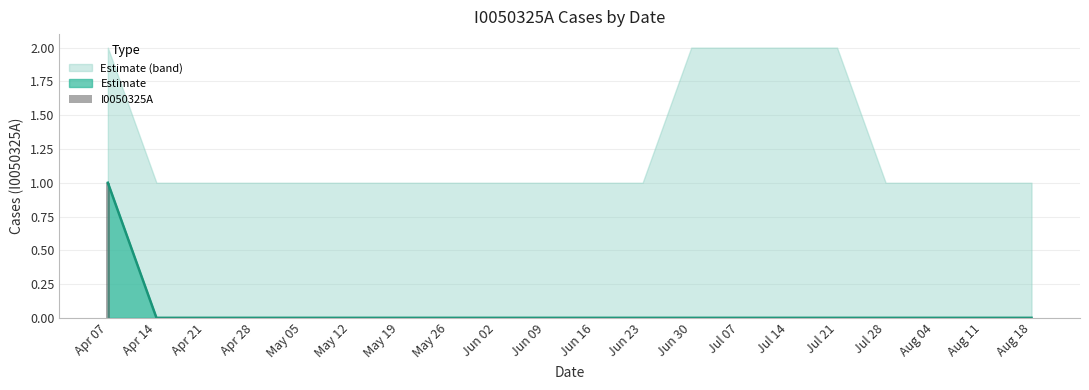

Between Jul 14 and Jun 16, which is larger?

Jul 14